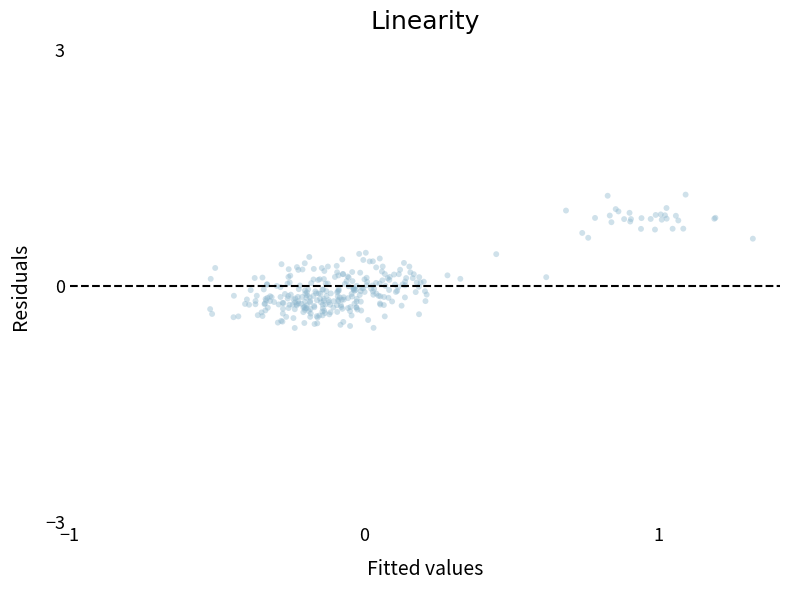

What is the range of Y values (max minus min)?

1.7